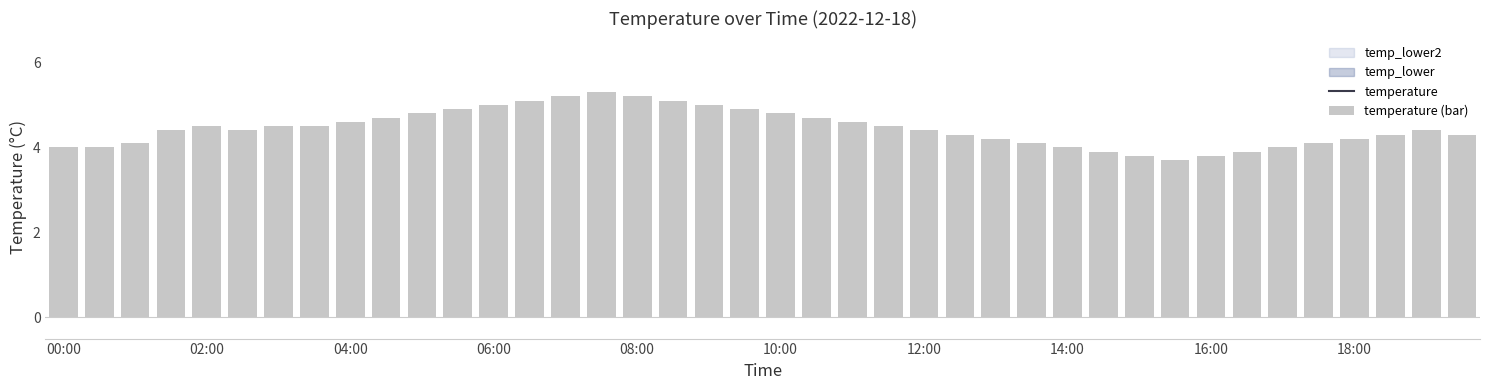

How many values in the temperature (bar) series are below 4?

5